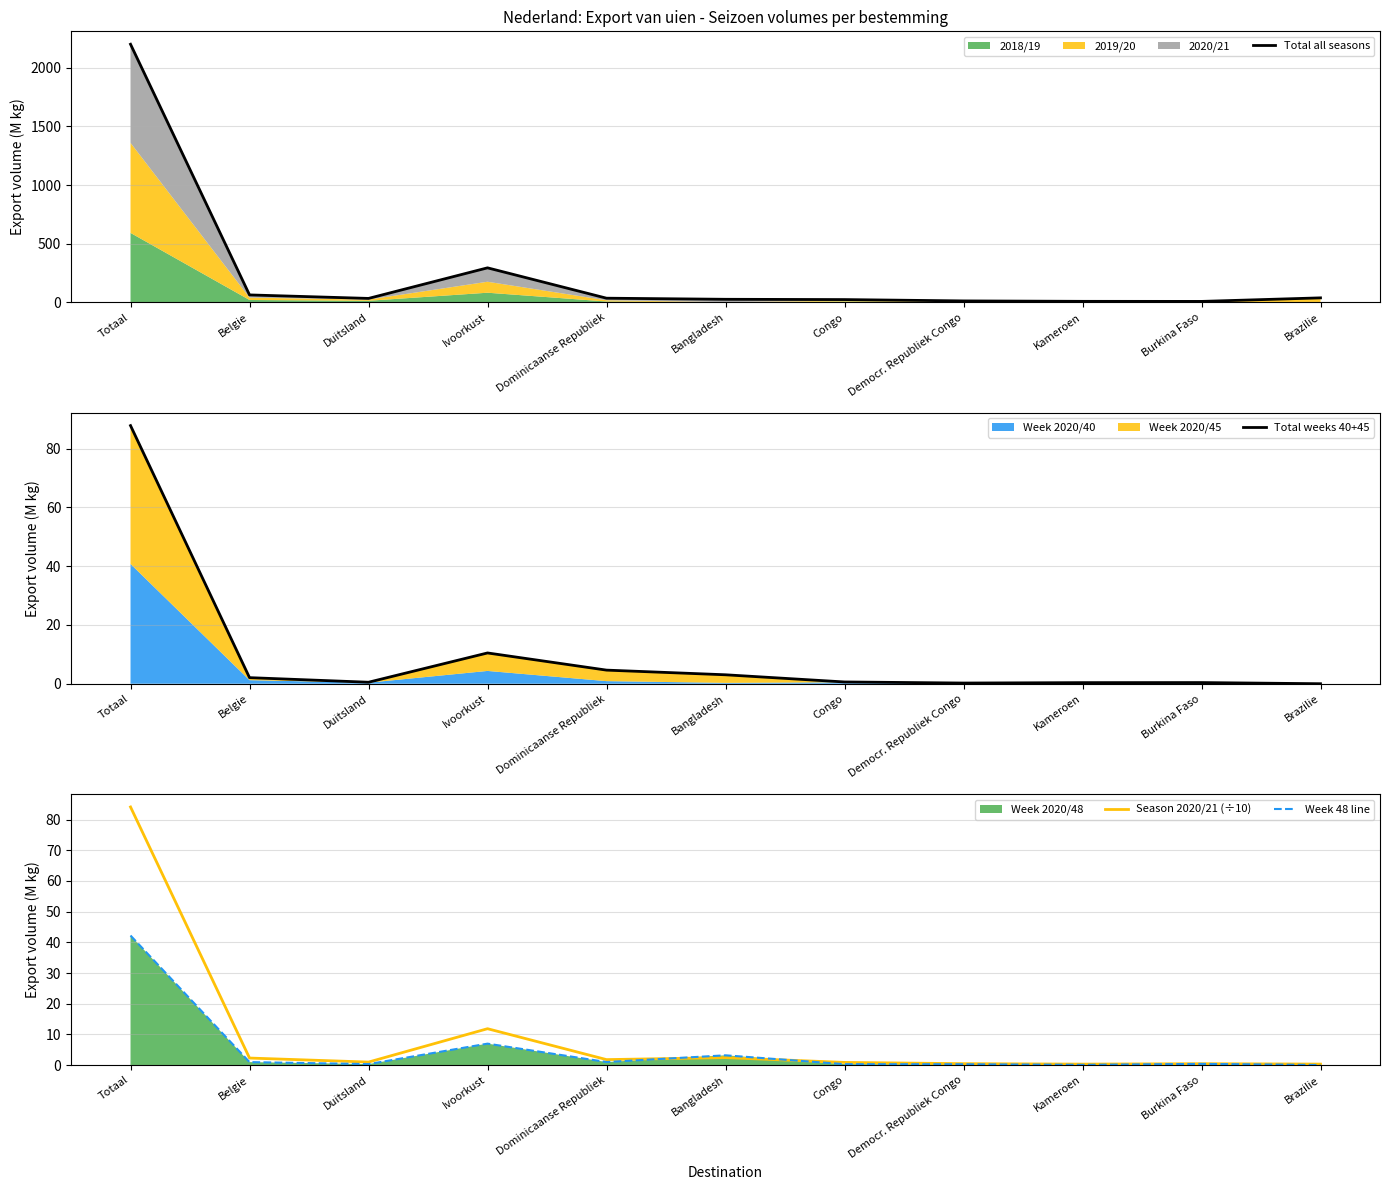

What is the sum of all Total all seasons values?

2744.5